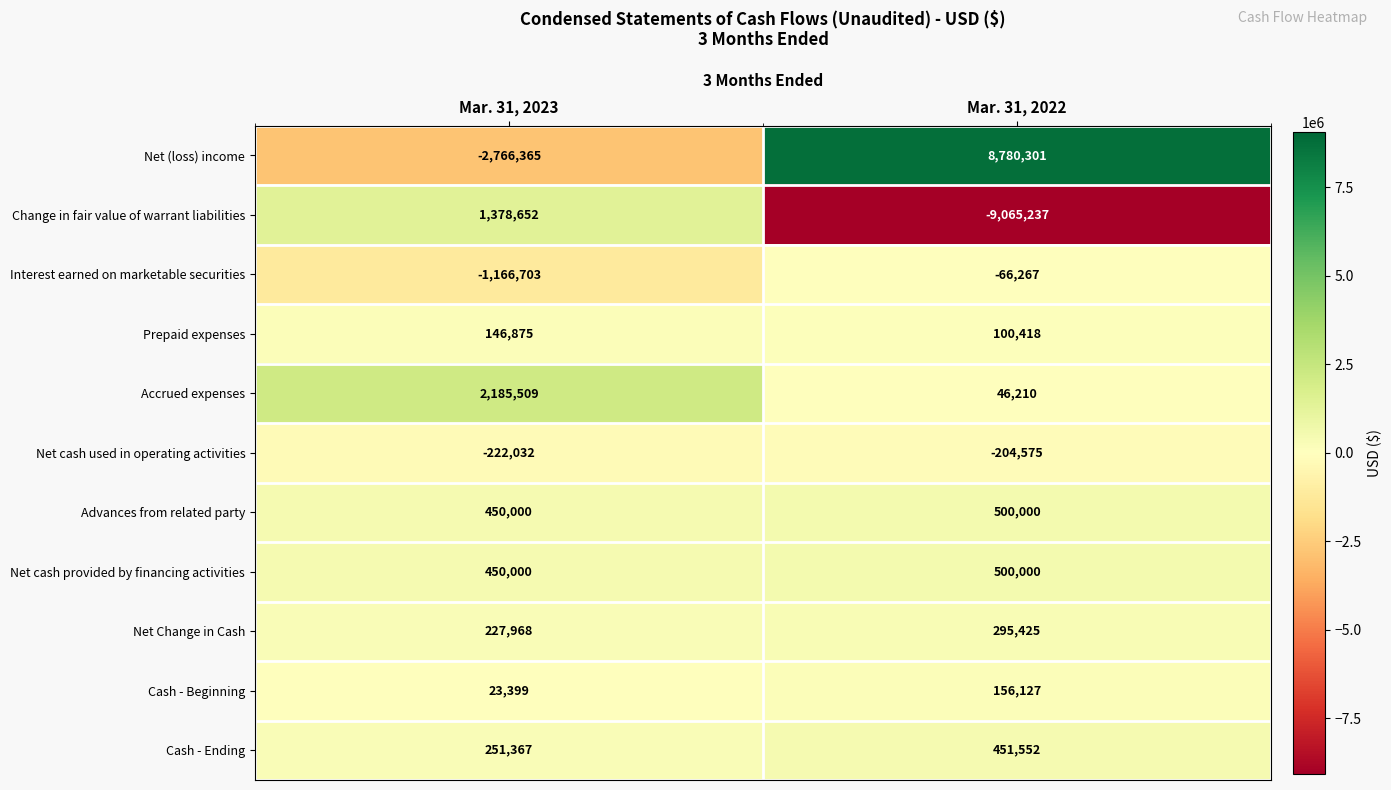

What is the highest value of the Prepaid expenses series?

146875